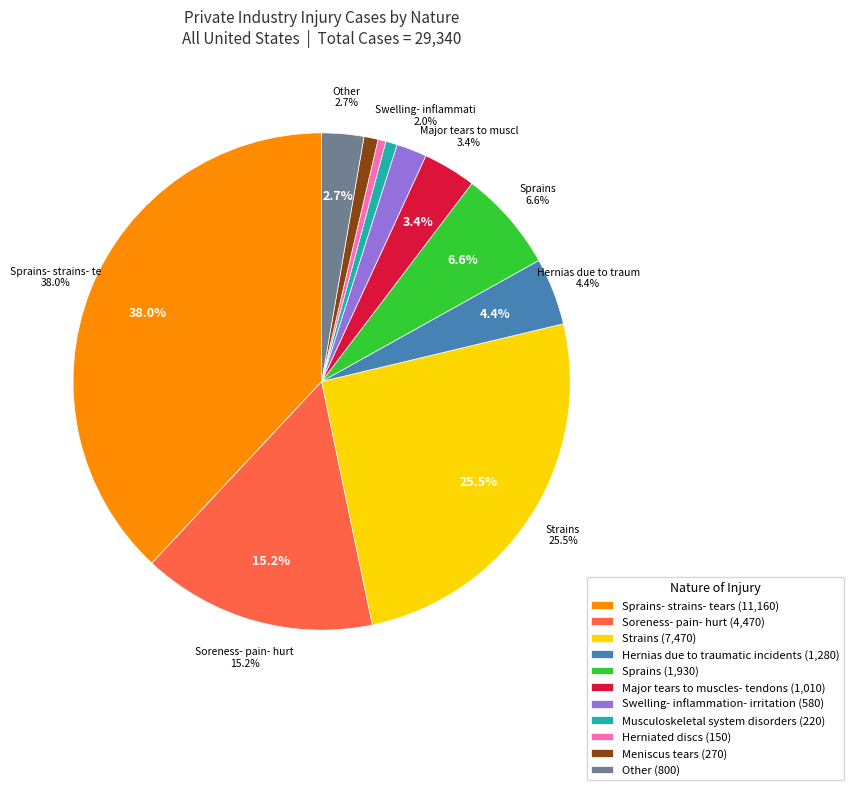

Does any single category account for the majority?

No